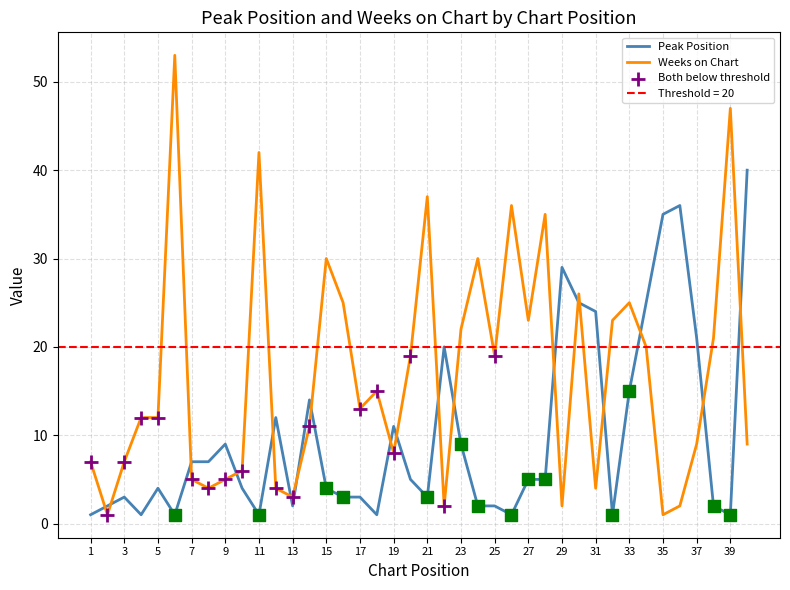

Which series contains the lowest Y value?

Peak Position